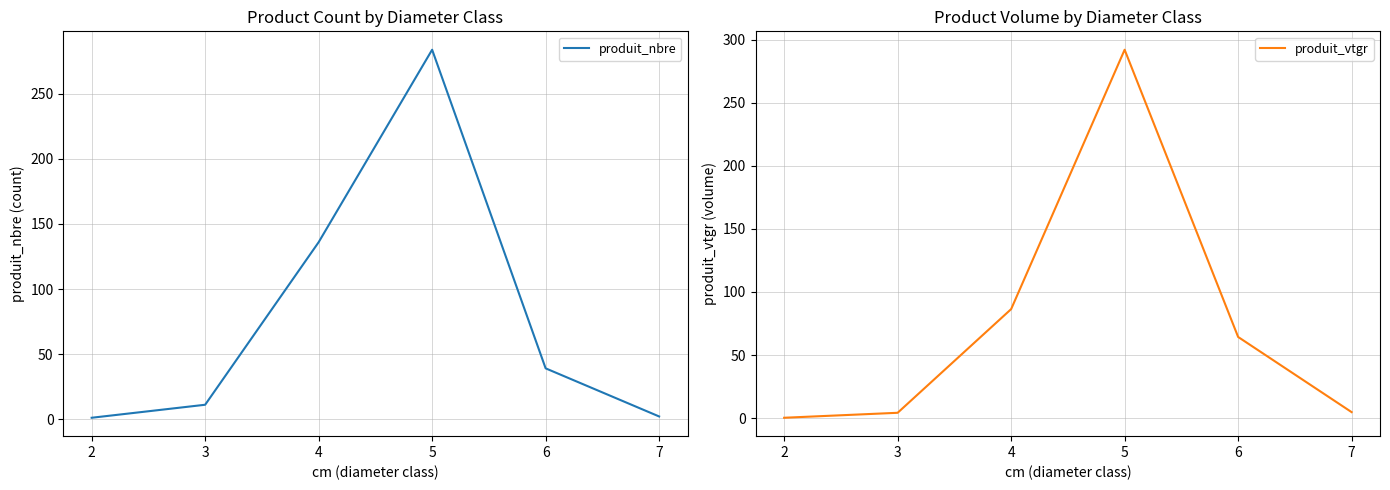

The produit_nbre series shows 284.0 at 5. True or false?

True